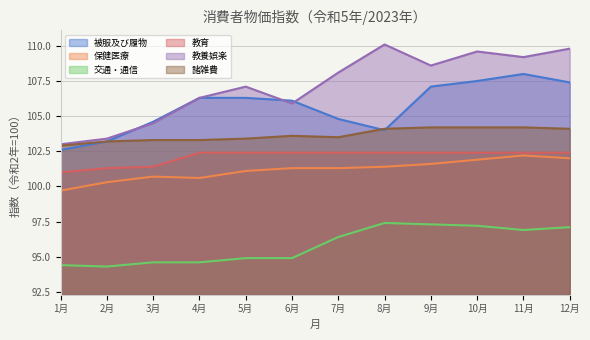

How many data points does each series have?

12